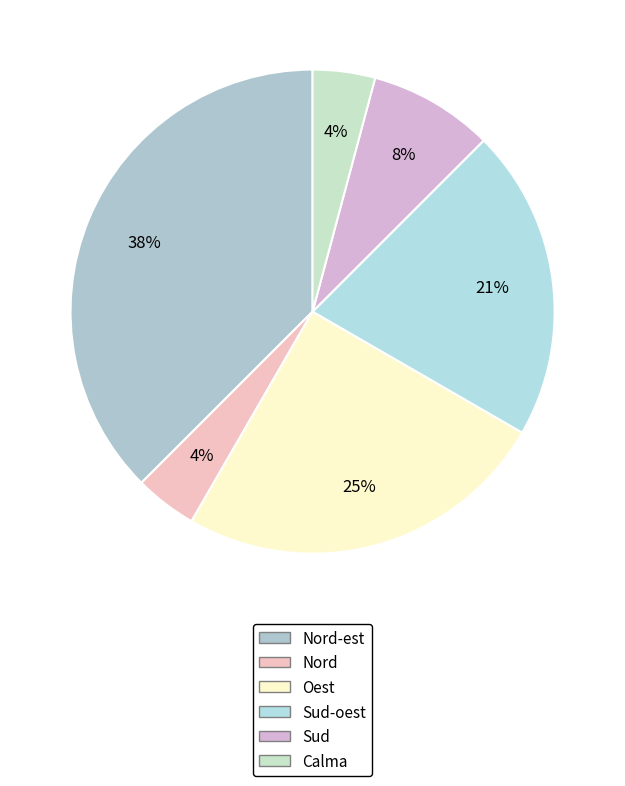

How many segments does this pie chart have?

6